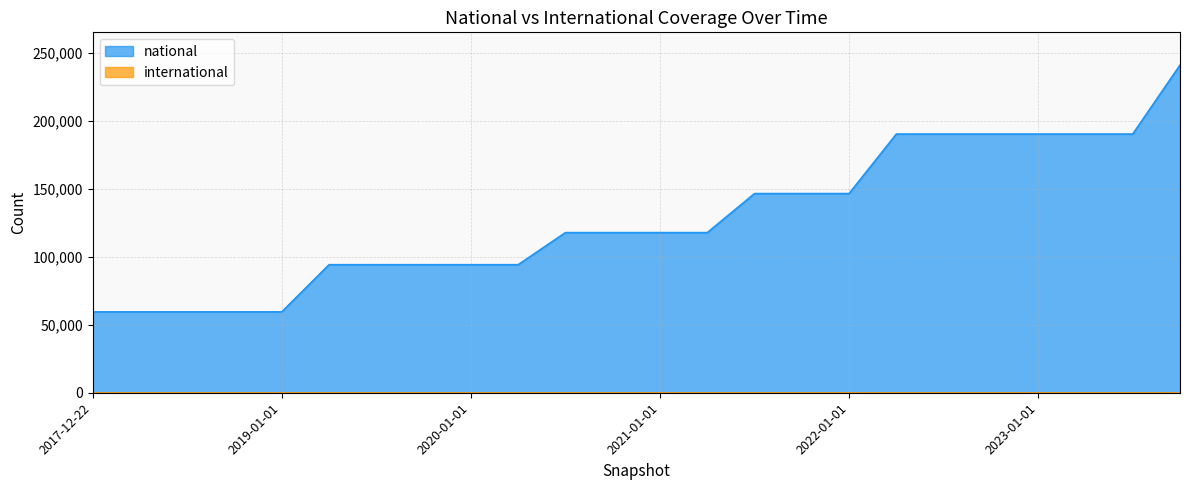

Approximately how many times larger is the value at 2019-04-06 compared to 2017-12-22?

1.6